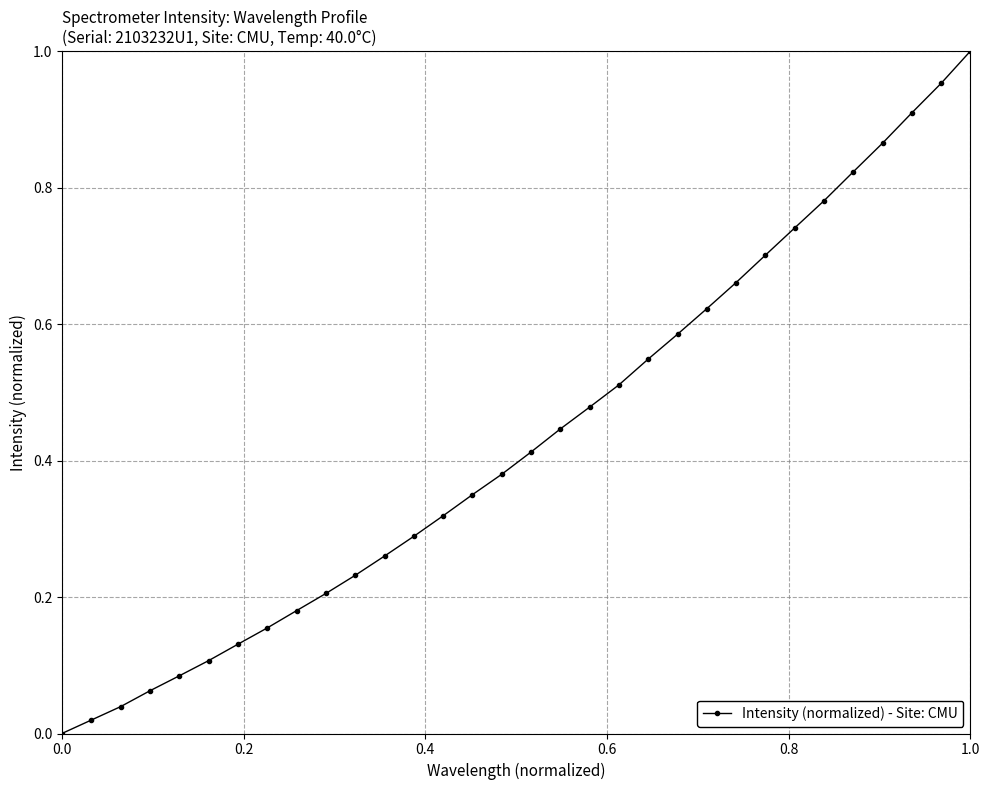

True or false: the data has more than 2 interior local peaks.

False